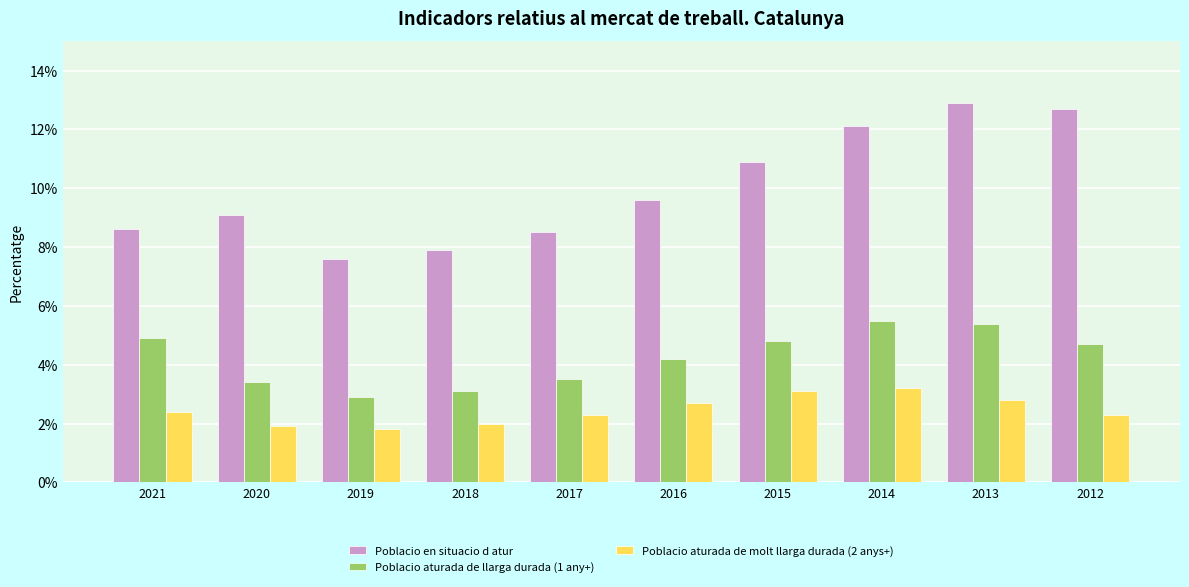

Does the chart contain stacked bars?

No